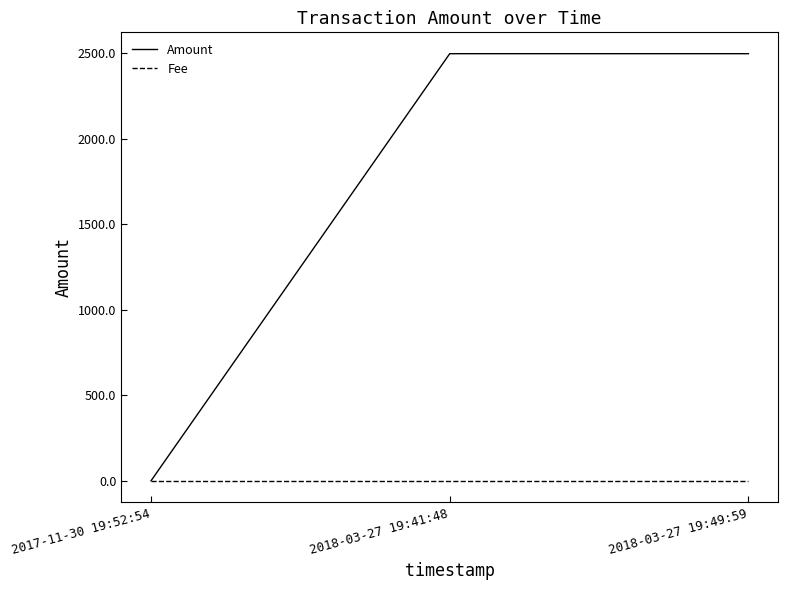

Rank the series by their maximum value, from lowest to highest.

Fee, Amount